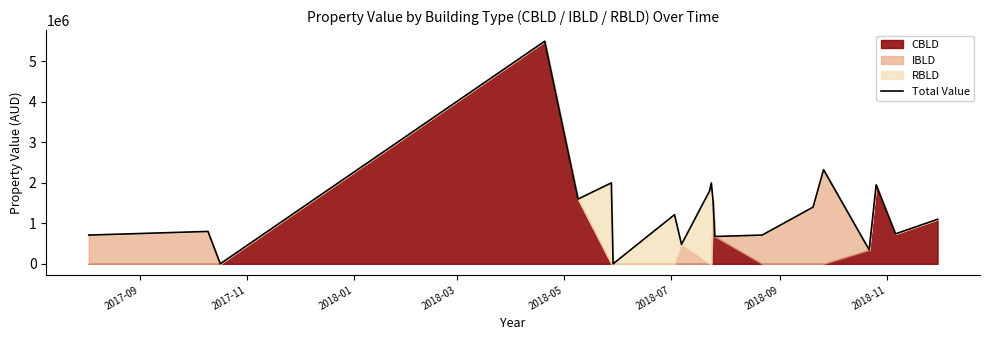

How many data points does each series have?

20